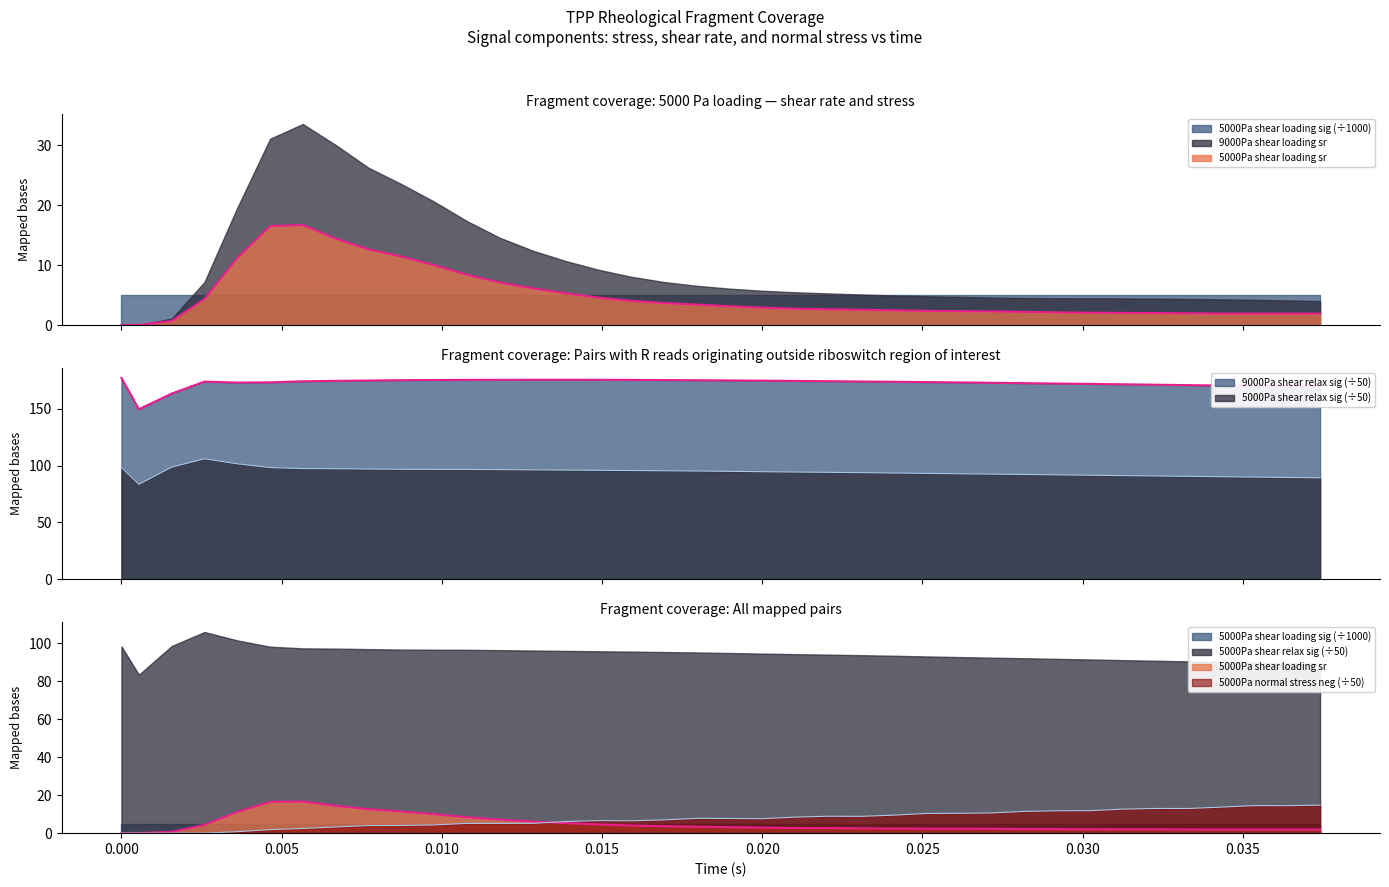

Rank the categories by 5000Pa shear loading sr value from lowest to highest.

0, 0.000544, 0.00157, 0.03741, 0.03536, 0.03638, 0.03434, 0.03331, 0.03229, 0.03126, 0.03024, 0.02922, 0.02819, 0.02717, 0.02614, 0.02512, 0.0241, 0.02307, 0.02205, 0.02102, 0.02, 0.01898, 0.01795, 0.01693, 0.0159, 0.00259, 0.01488, 0.01386, 0.01283, 0.01181, 0.01078, 0.00976, 0.00362, 0.00874, 0.00771, 0.00669, 0.00464, 0.00566